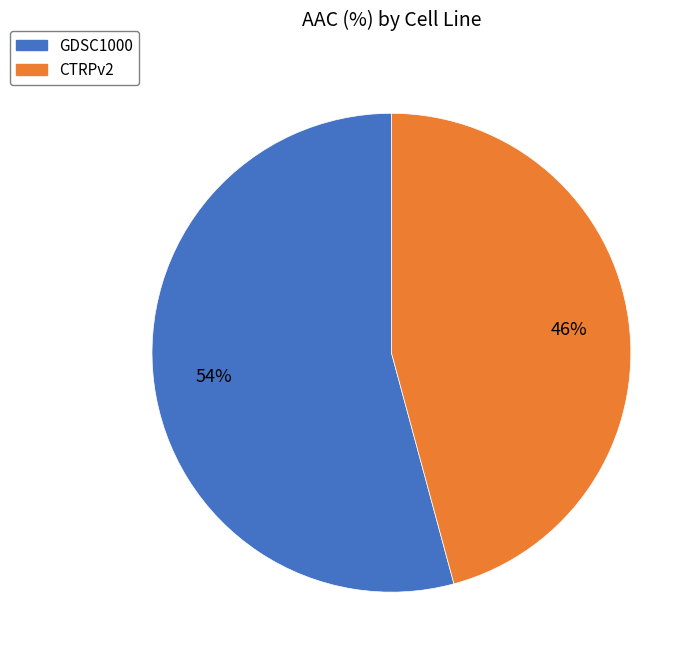

To the nearest percent, what is the combined percentage of GDSC1000 and CTRPv2?

100%